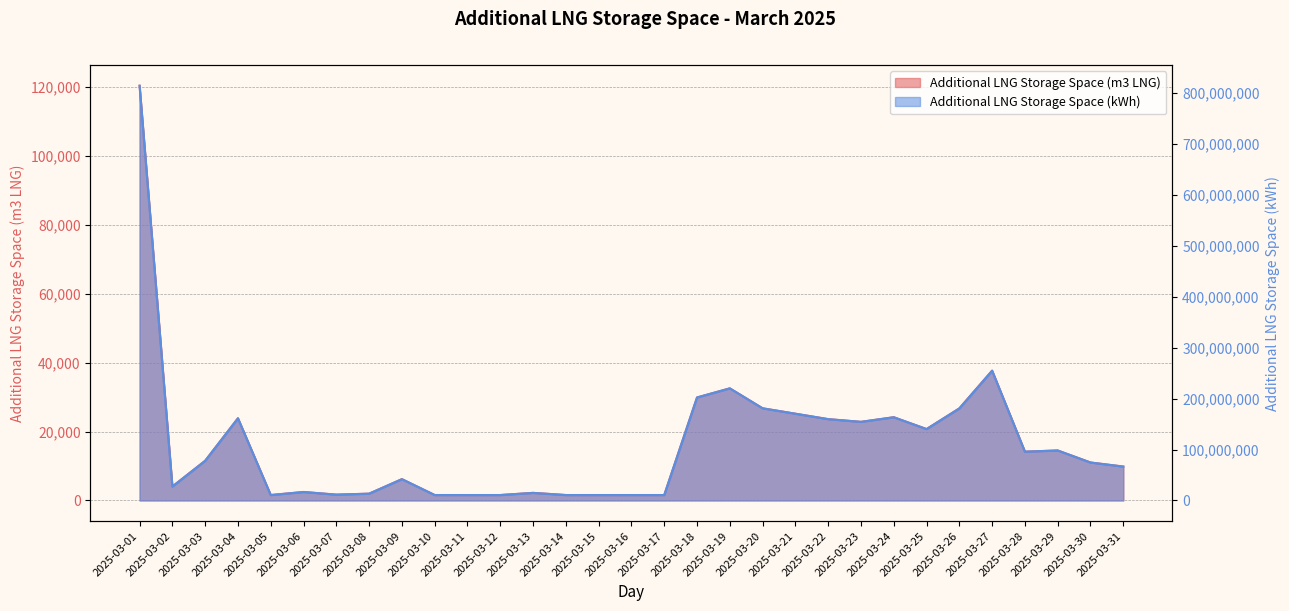

True or false: Additional LNG Storage Space (m3 LNG) and Additional LNG Storage Space (kWh) intersect in this chart.

False